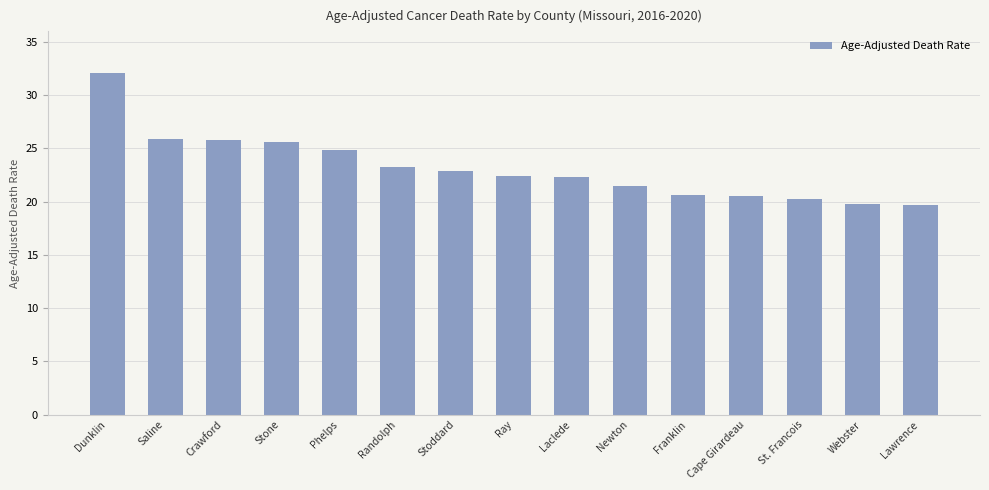

What is the maximum value shown in the chart?

32.1